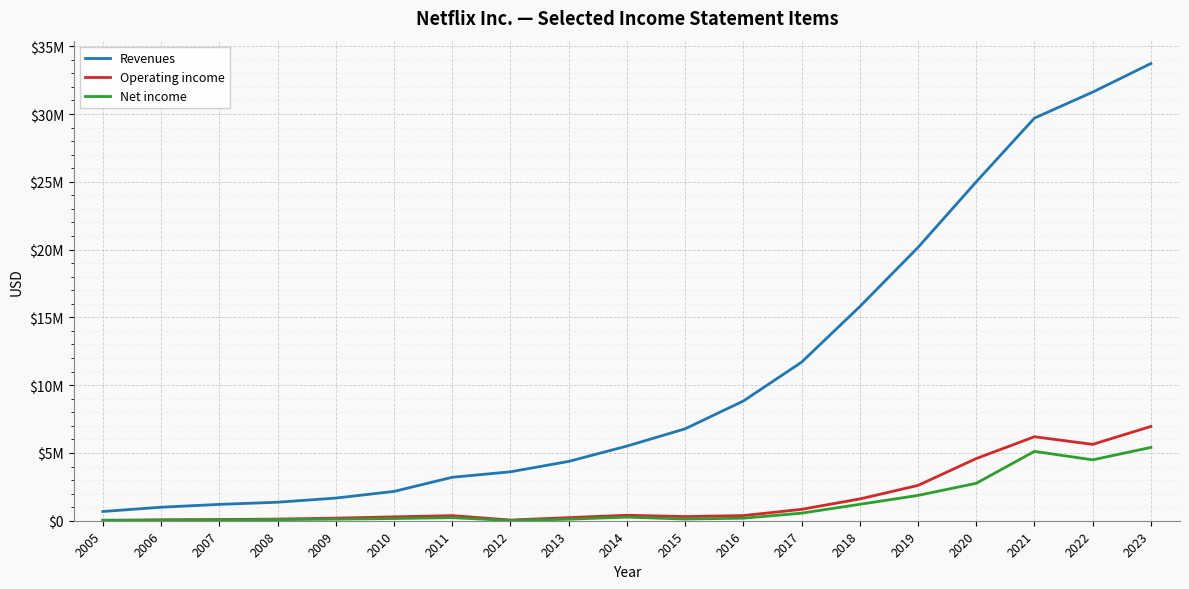

Does the chart display data point markers on the line(s)?

No